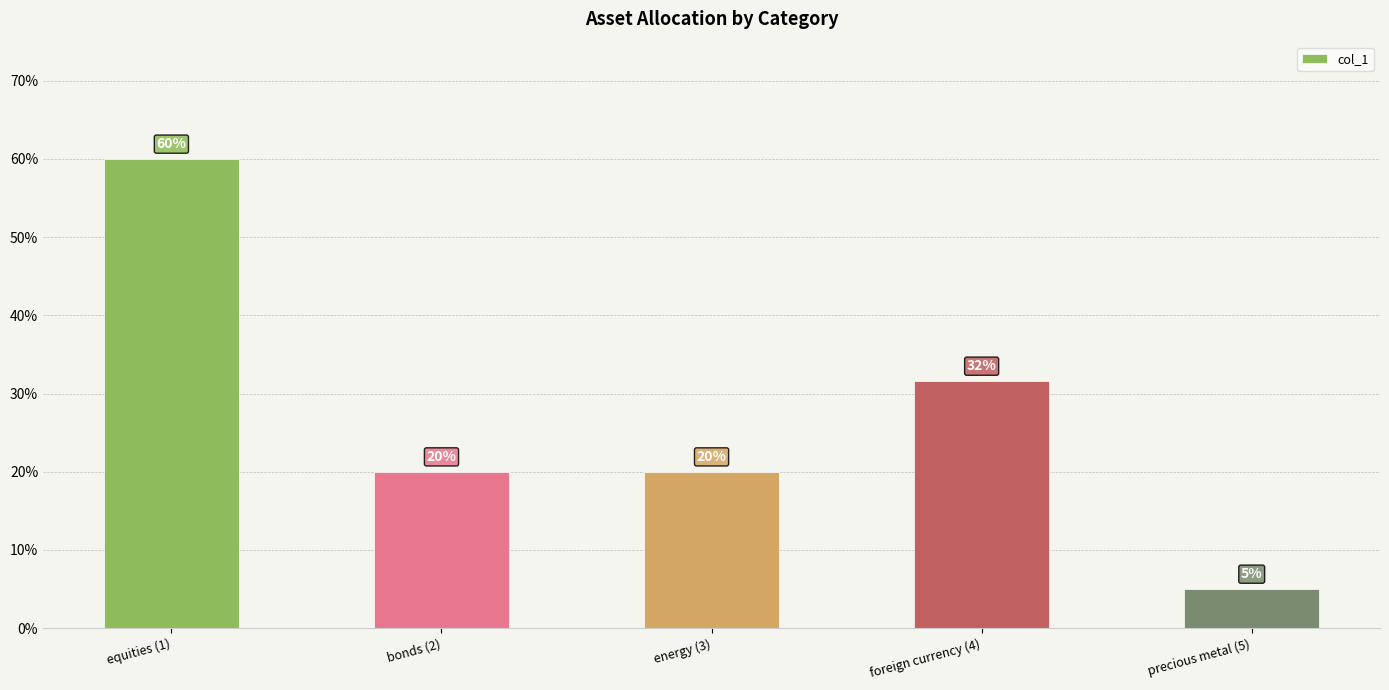

Between precious metal (5) and energy (3), which is larger?

energy (3)